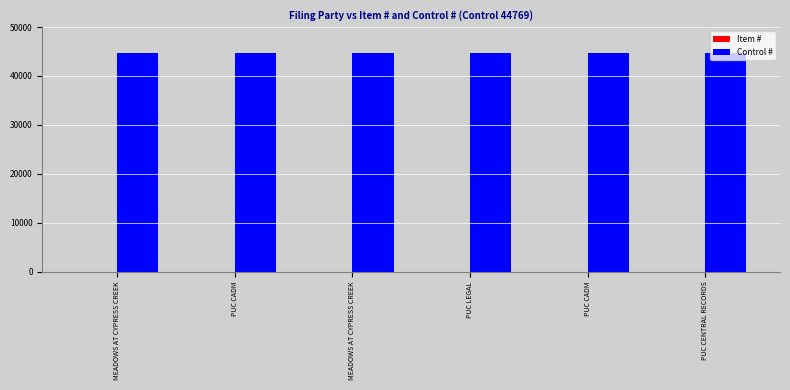

What is the label of the 4th bar from the left?

PUC LEGAL